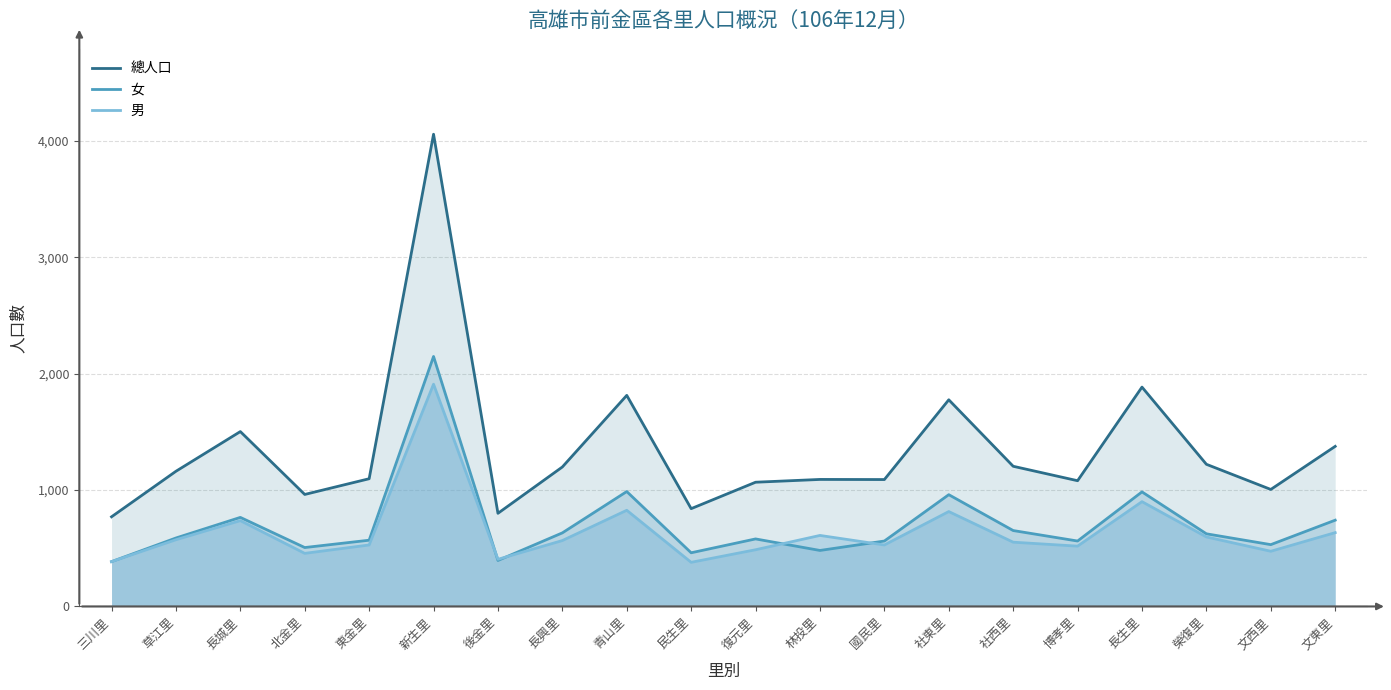

True or false: 女 and 總人口 intersect in this chart.

False